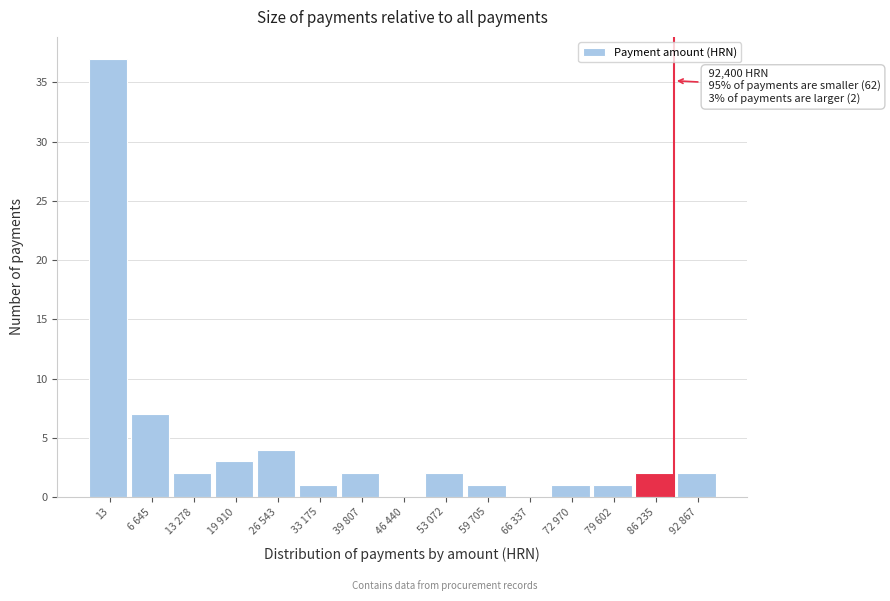

Reading right to left, what are all the values shown in this chart?

92 867=2	86 235=2	79 602=1	72 970=1	66 337=0	59 705=1	53 072=2	46 440=0	39 807=2	33 175=1	26 543=4	19 910=3	13 278=2	6 645=7	13=37